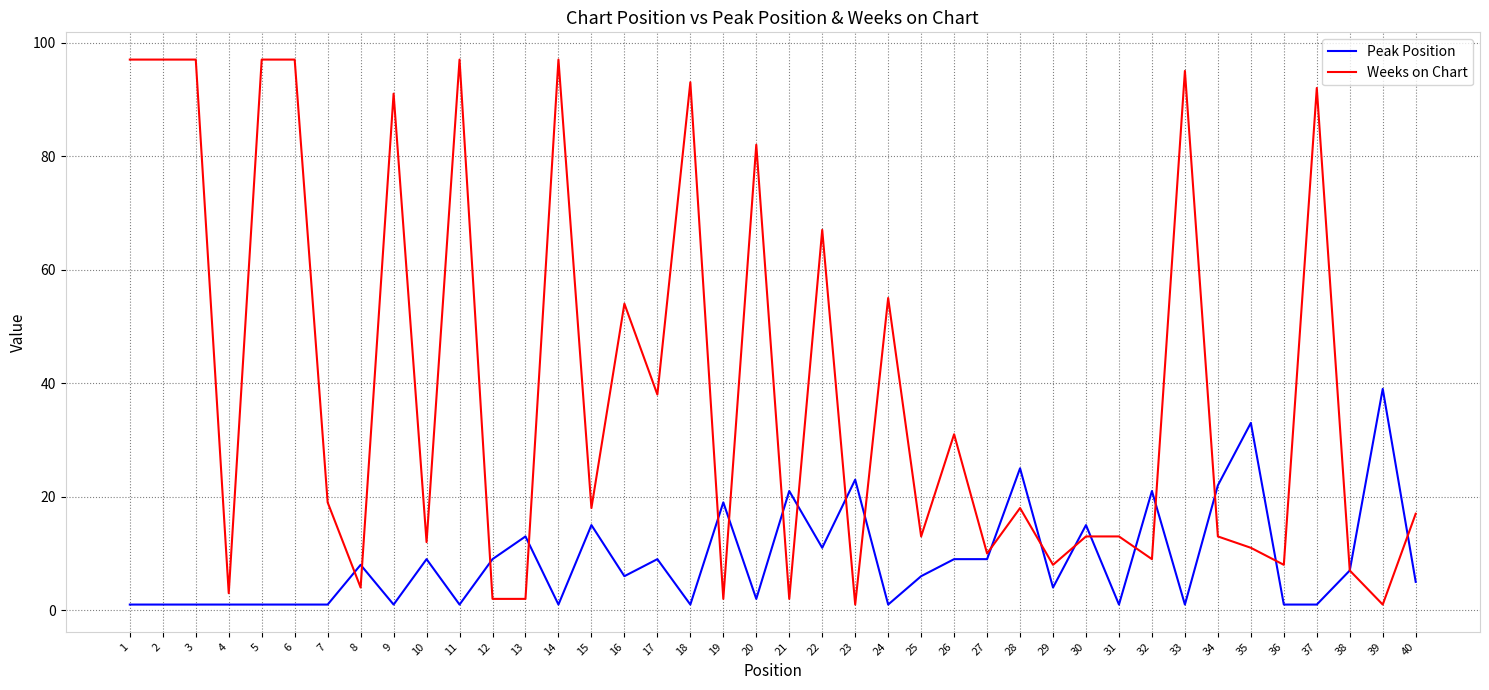

List the series in order of their overall mean, lowest first.

Peak Position, Weeks on Chart